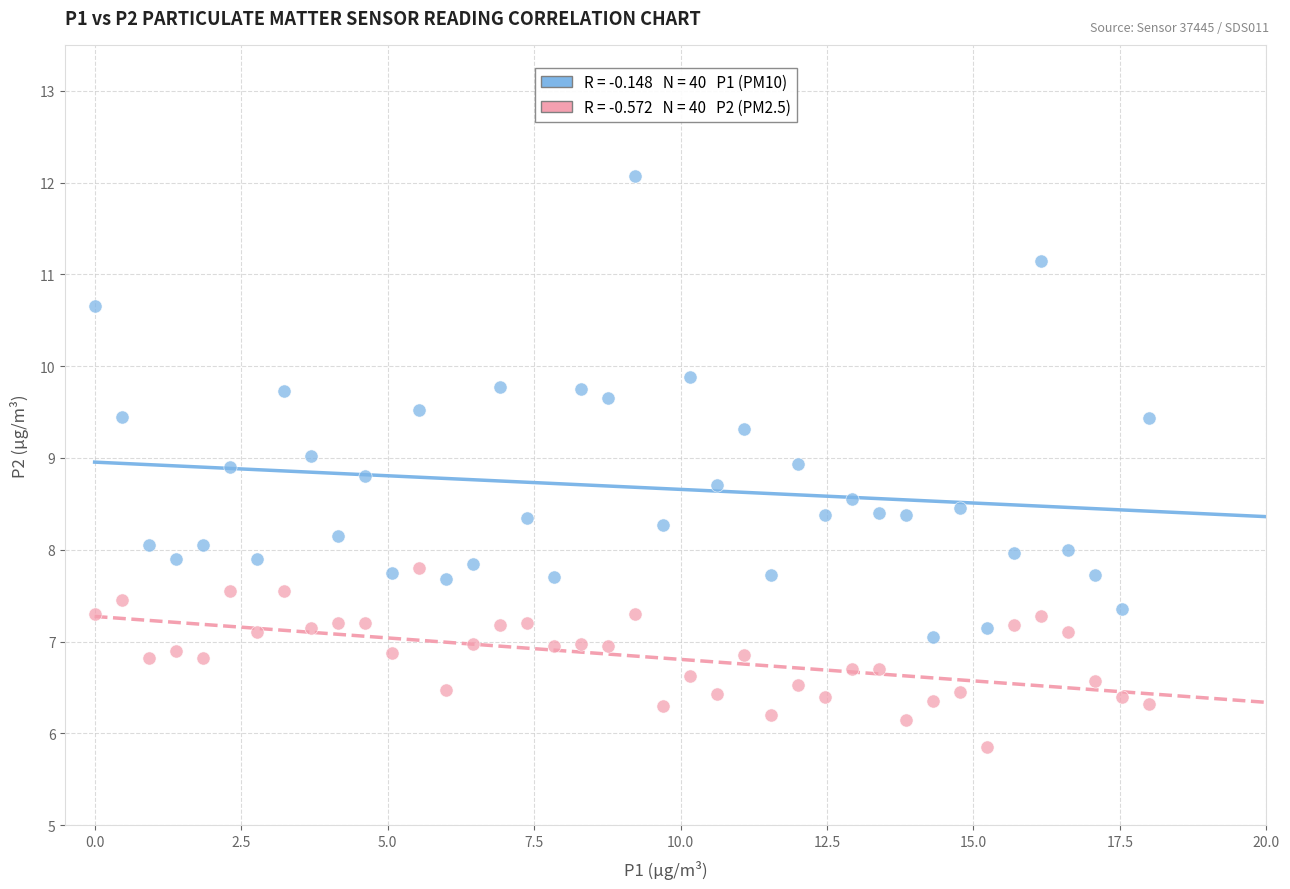

Across all data points, what is the range of Y values (max minus min)?

6.2